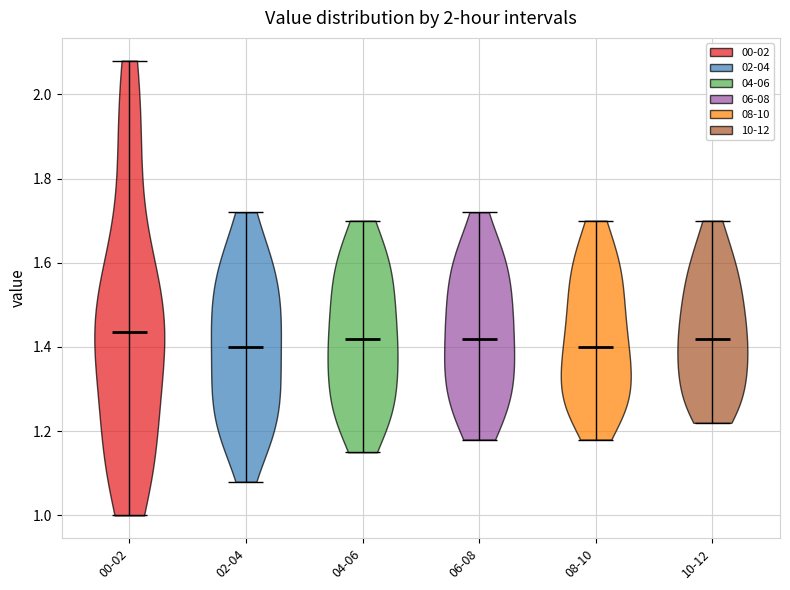

Reading left to right, read every violin against the y-axis: where its median line is, and the lowest and highest points it reaches. The values are not printed on the chart, so give them approximately, as read against the axis.

00-02: median line 1.44, lowest point 1.00, highest point 2.08
02-04: median line 1.40, lowest point 1.08, highest point 1.72
04-06: median line 1.42, lowest point 1.16, highest point 1.70
06-08: median line 1.42, lowest point 1.18, highest point 1.72
08-10: median line 1.40, lowest point 1.18, highest point 1.70
10-12: median line 1.42, lowest point 1.22, highest point 1.70